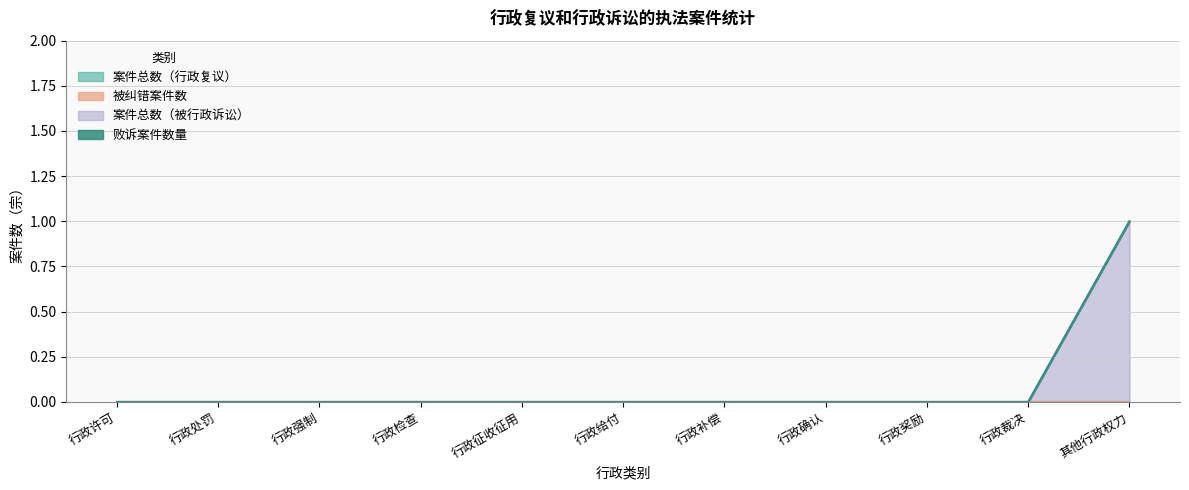

Is it true that 案件总数（被行政诉讼） equals 0 at 行政确认?

False